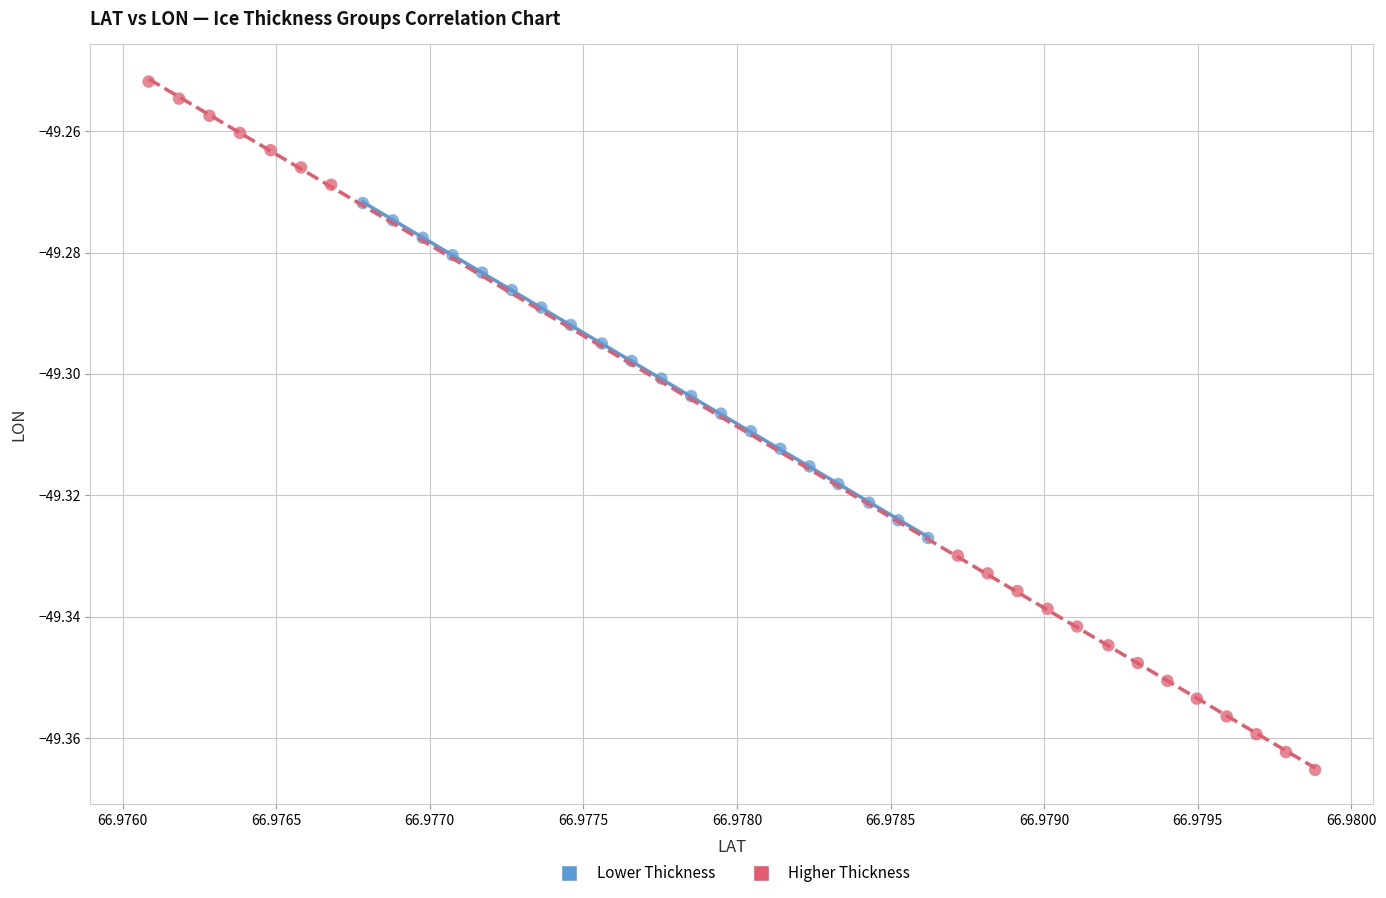

Which series reaches the maximum Y coordinate?

Higher Thickness